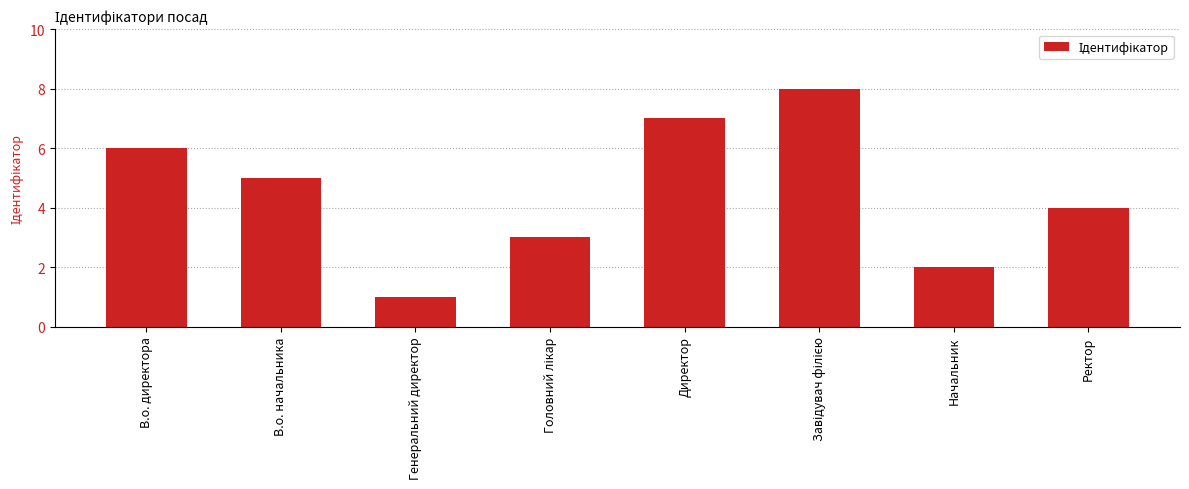

Is it true that the value at Директор is 11?

False